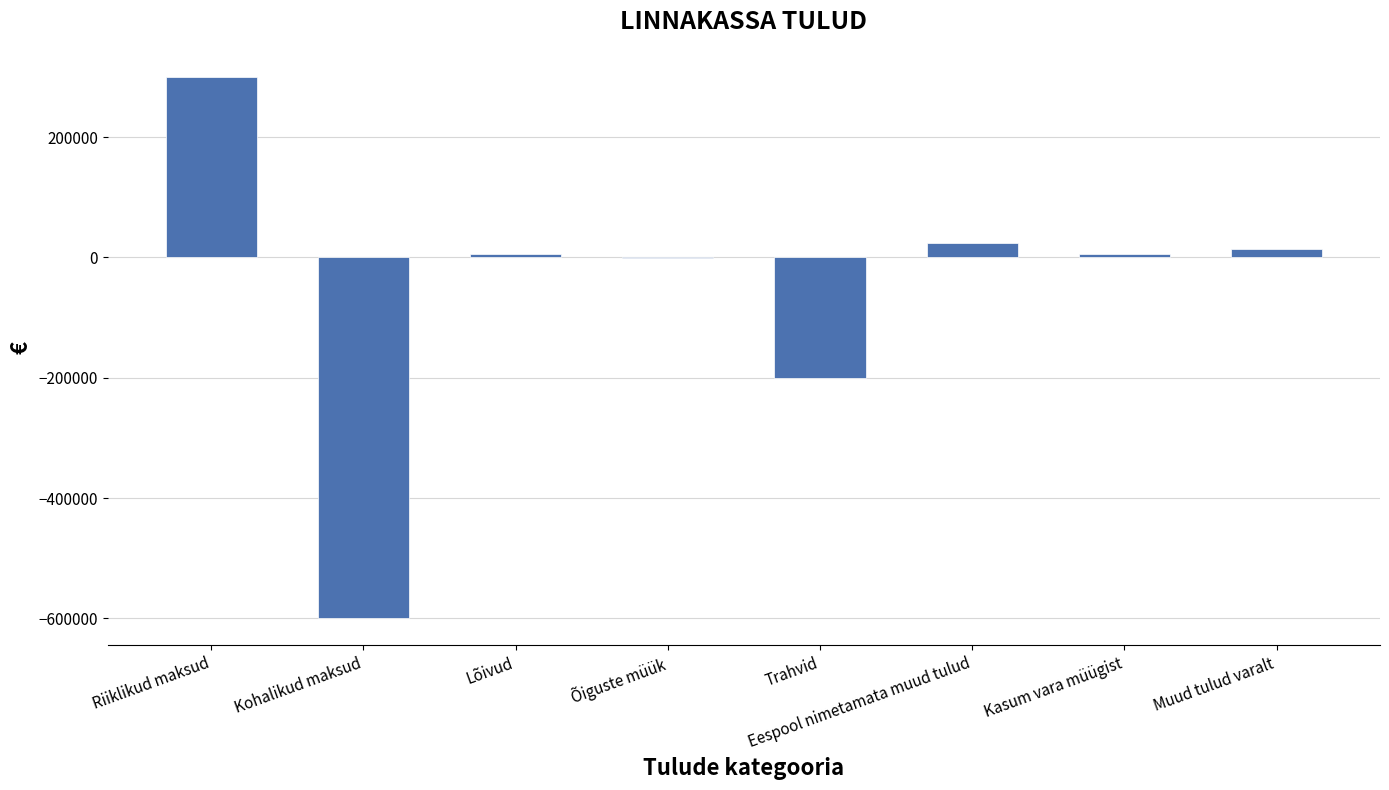

The chart shows a value of 24418 at Eespool nimetamata muud tulud. True or false?

True